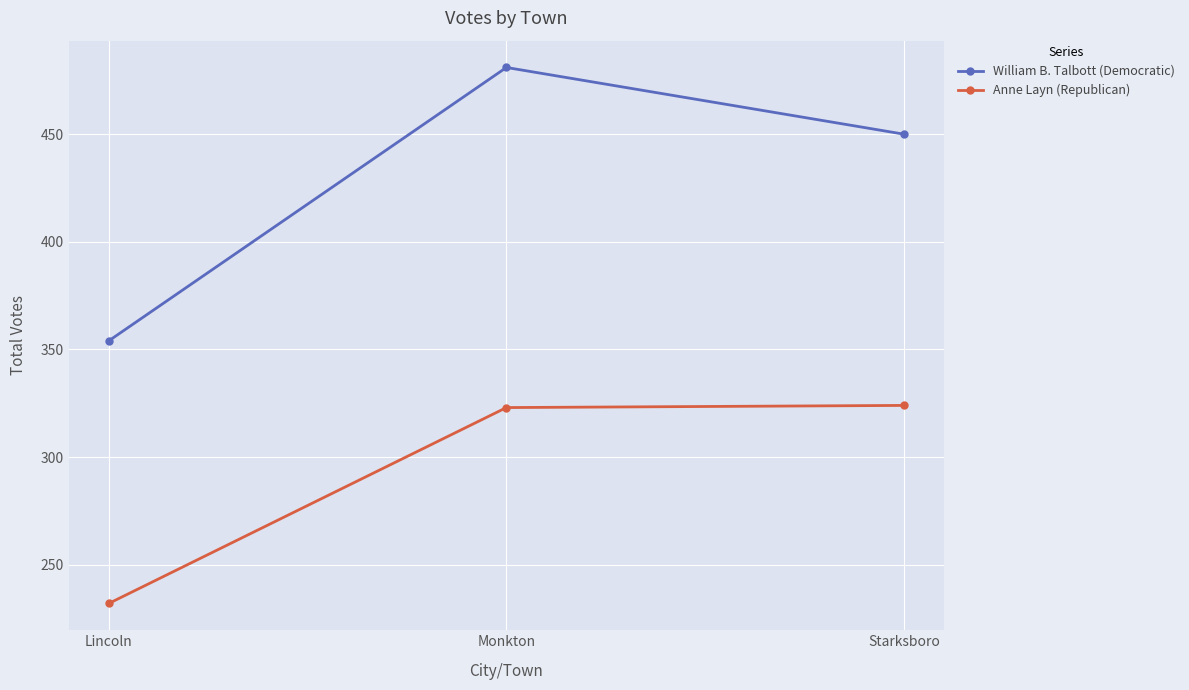

What position from the left is Lincoln?

1